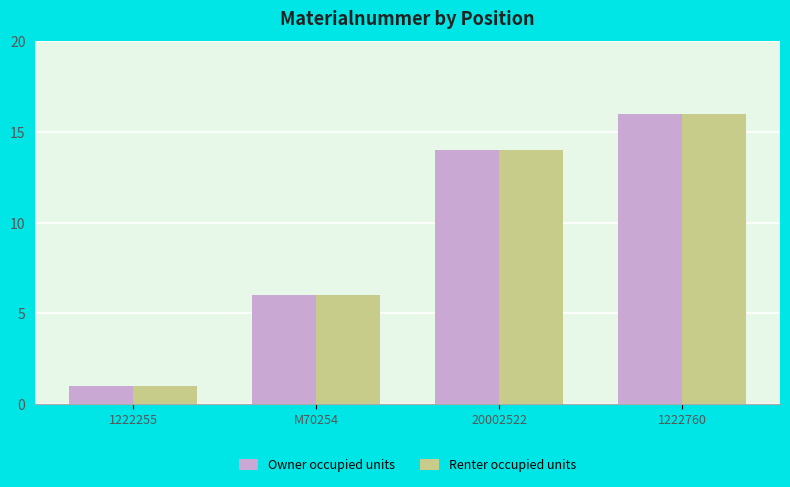

At which label is Owner occupied units closest to 8?

M70254